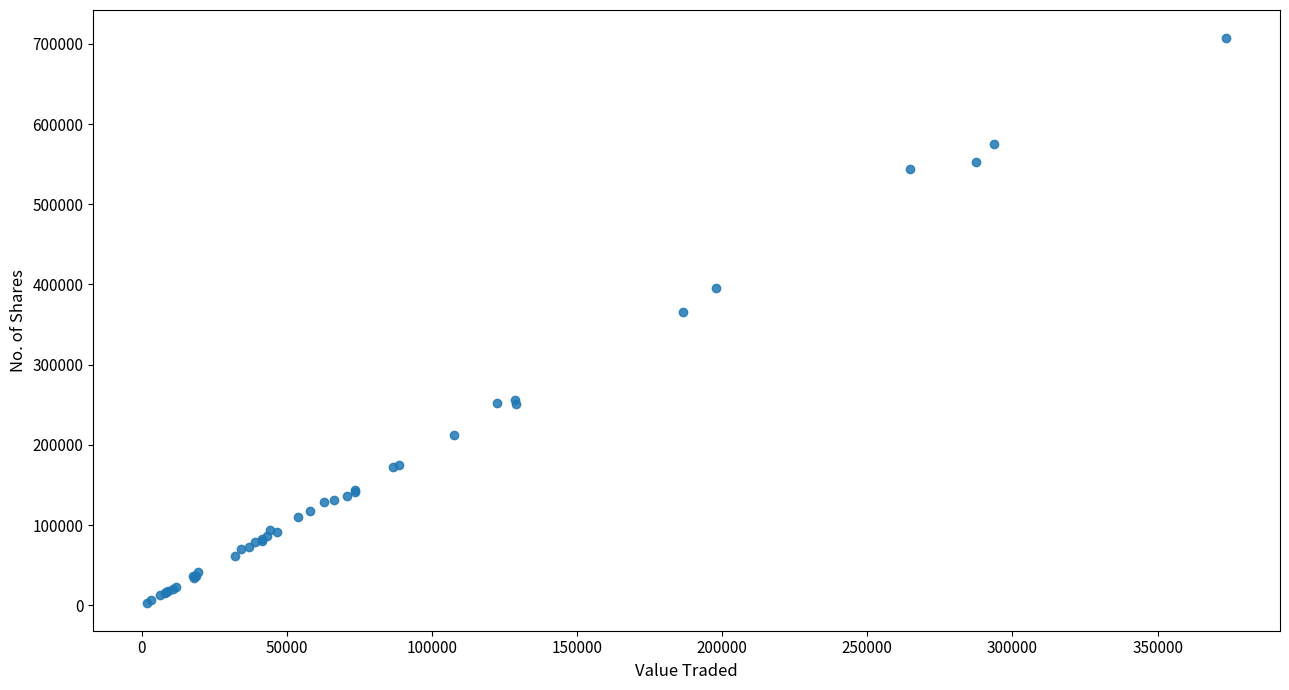

What Y value in the scatter plot is closest to 355242?

365566